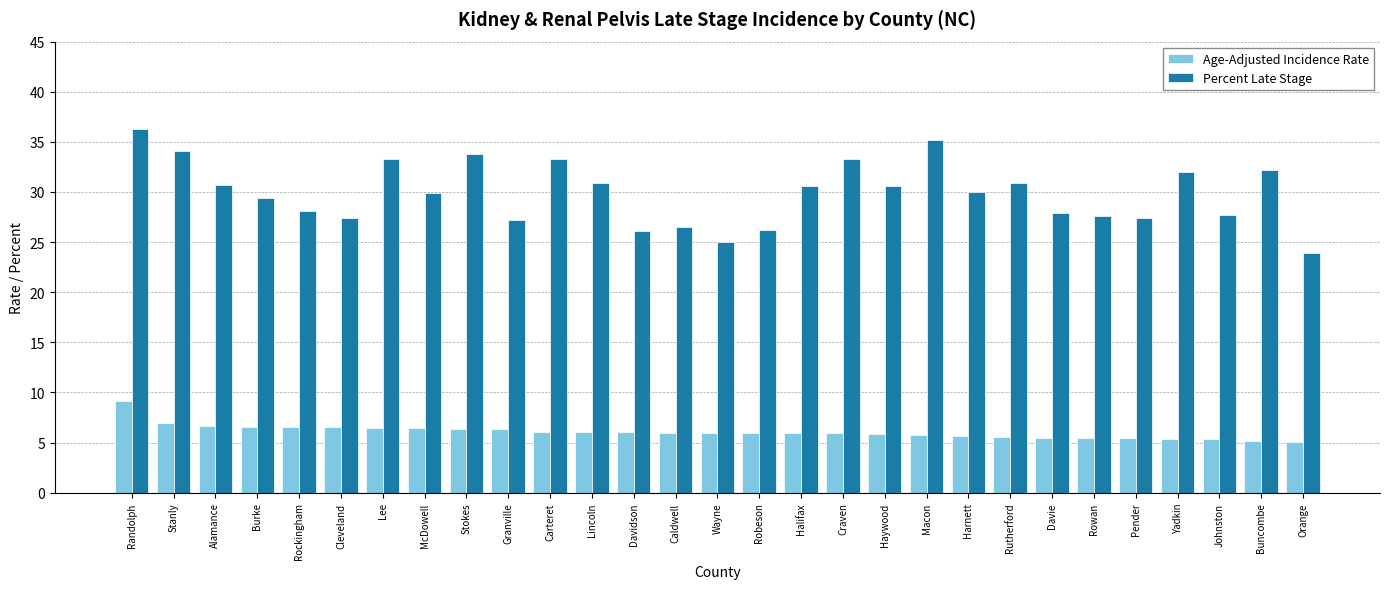

What is the lowest value of the Age-Adjusted Incidence Rate series?

5.1